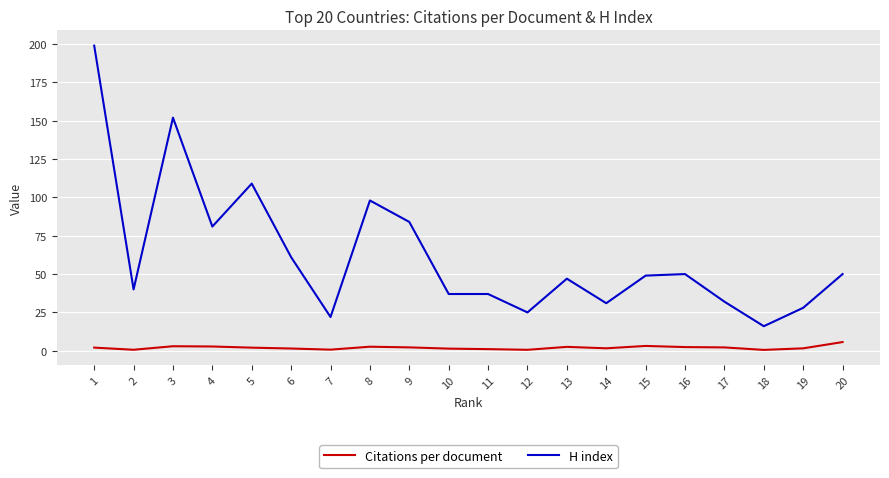

Which series has the largest range (max minus min)?

H index